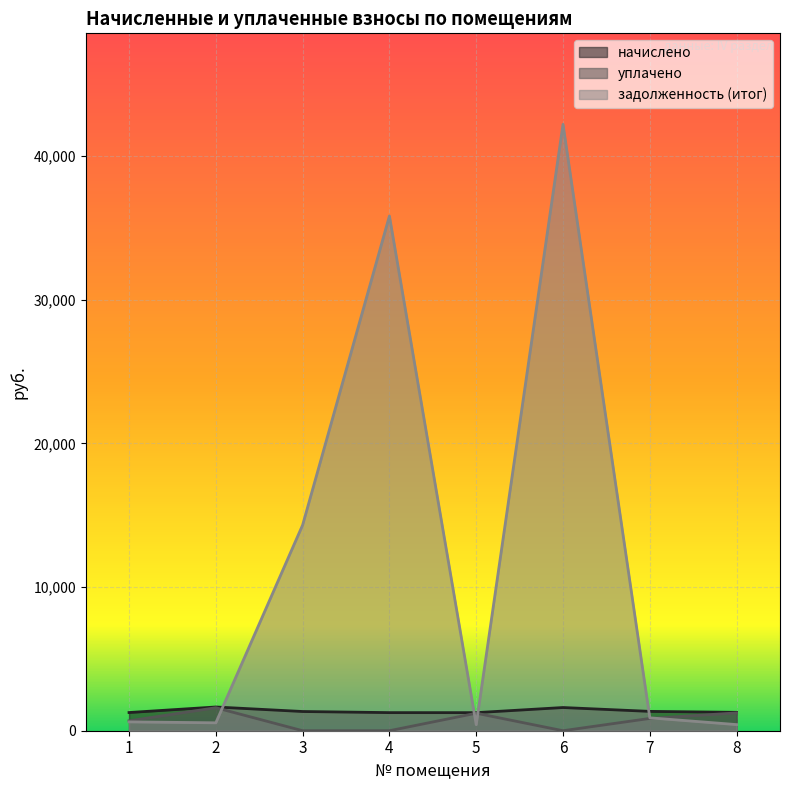

What is the value of the начислено point at the 3rd from the left?

1336.6